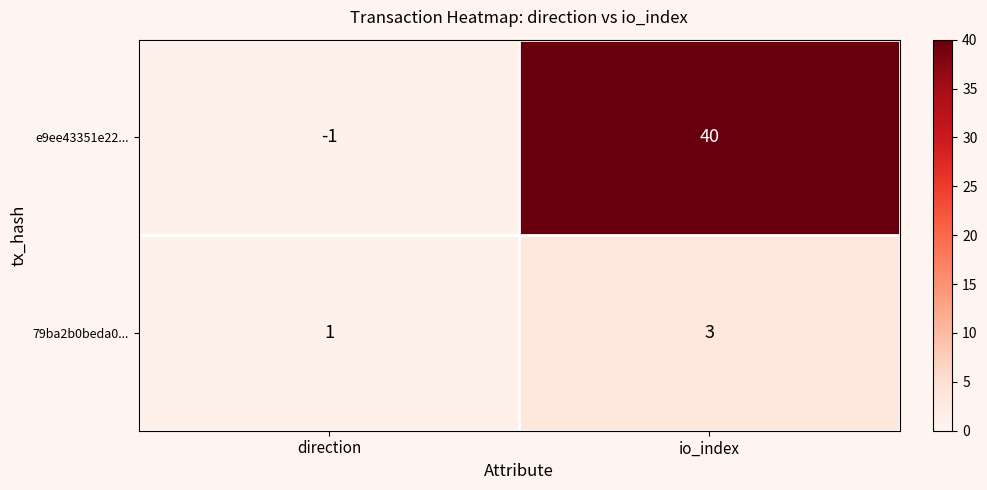

How many data points does each series have?

2